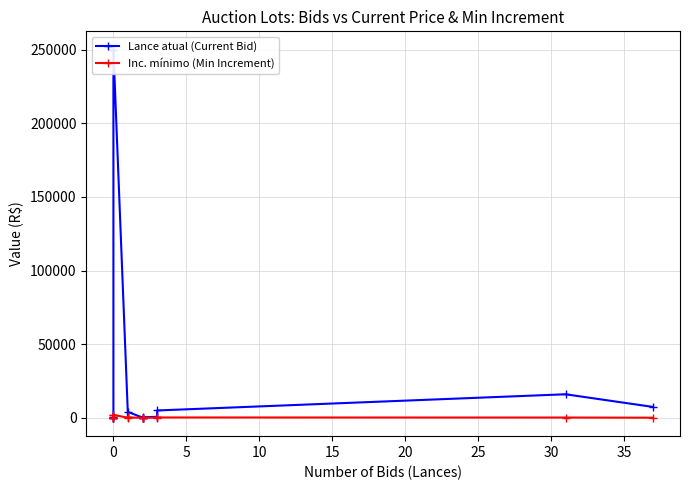

Is the value of Lance atual (Current Bid) at −5 greater than the value of Inc. mínimo (Min Increment) at 20?

Yes